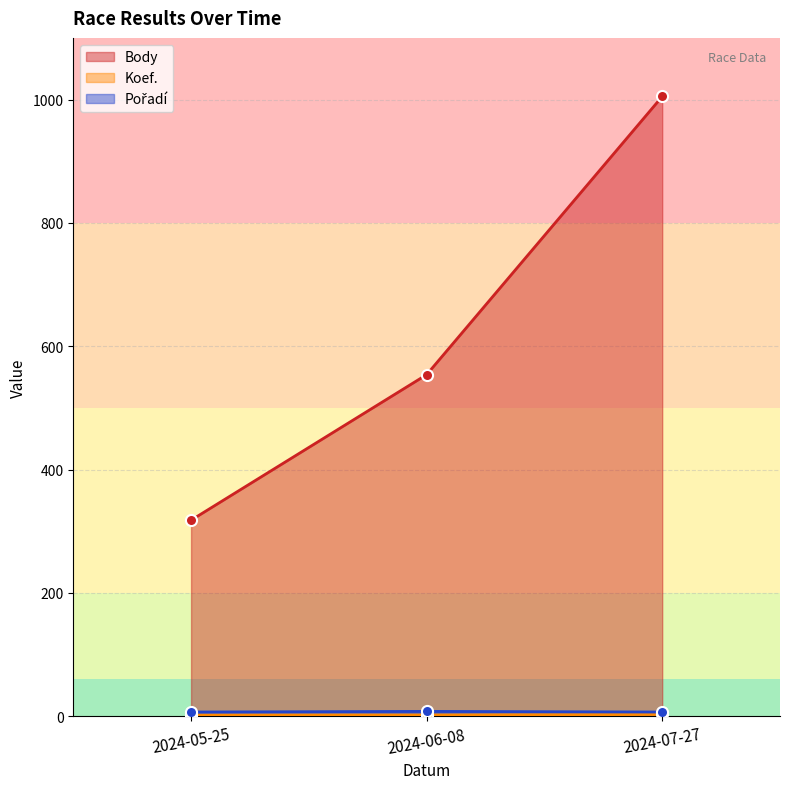

What is the difference between the Koef. values at 2024-07-27 and 2024-05-25?

1